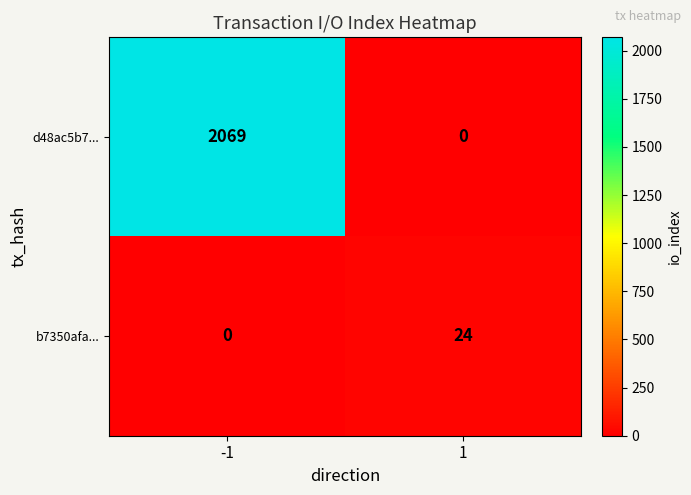

How many values in b7350afa... are above zero?

1